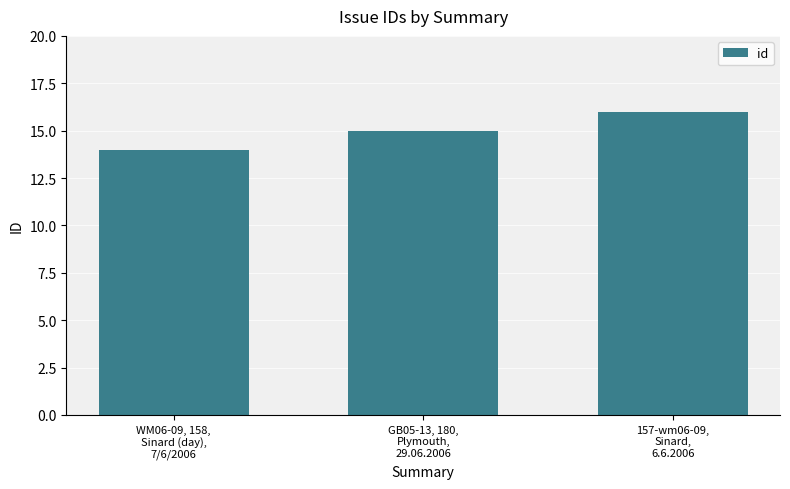

What is the ratio of the value at GB05-13, 180,
Plymouth,
29.06.2006 to the value at 157-wm06-09,
Sinard,
6.6.2006?

0.9